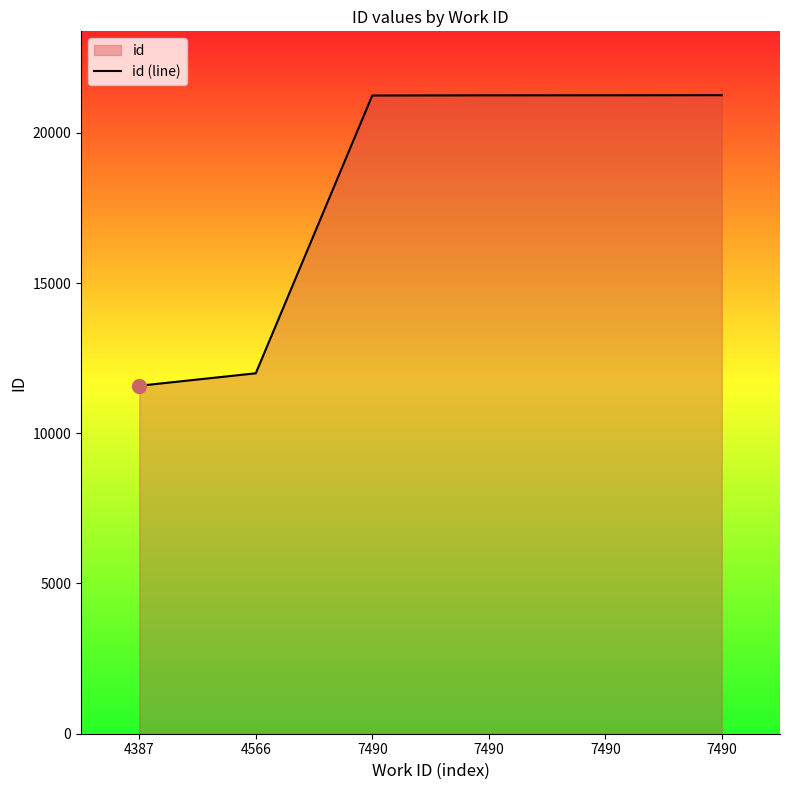

How many data points are less than 21247?

3